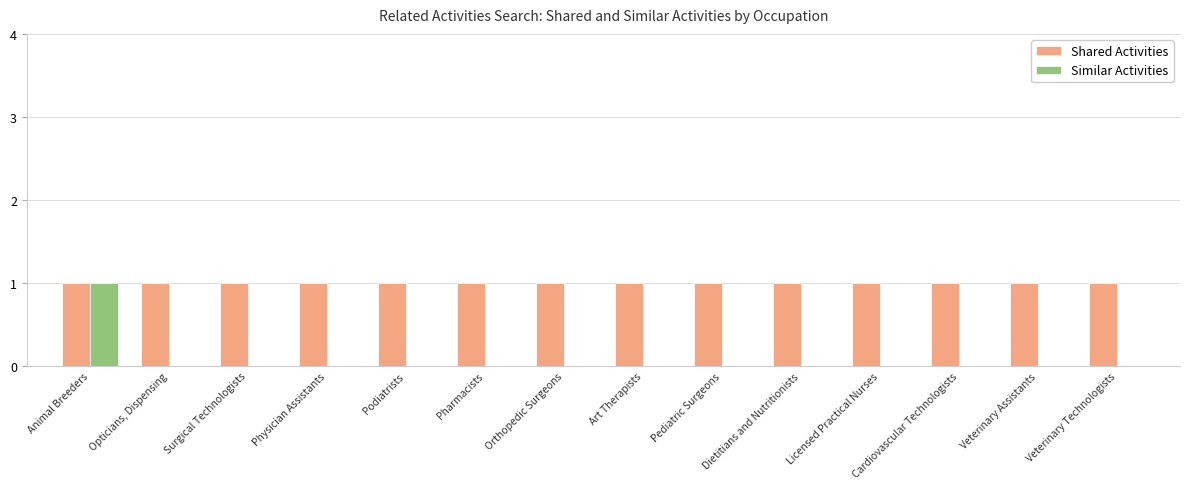

The value of Shared Activities at Pediatric Surgeons is 0. True or false?

False